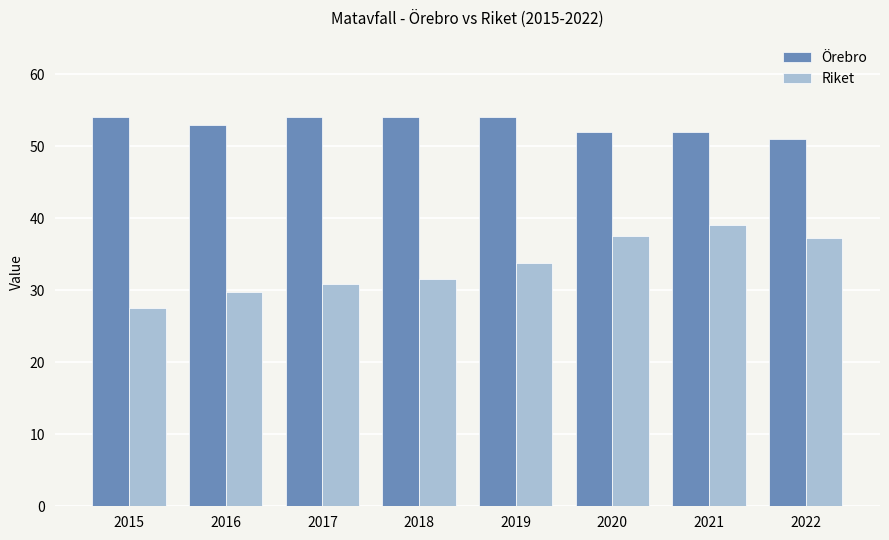

What are all the series names shown in the legend?

Örebro, Riket